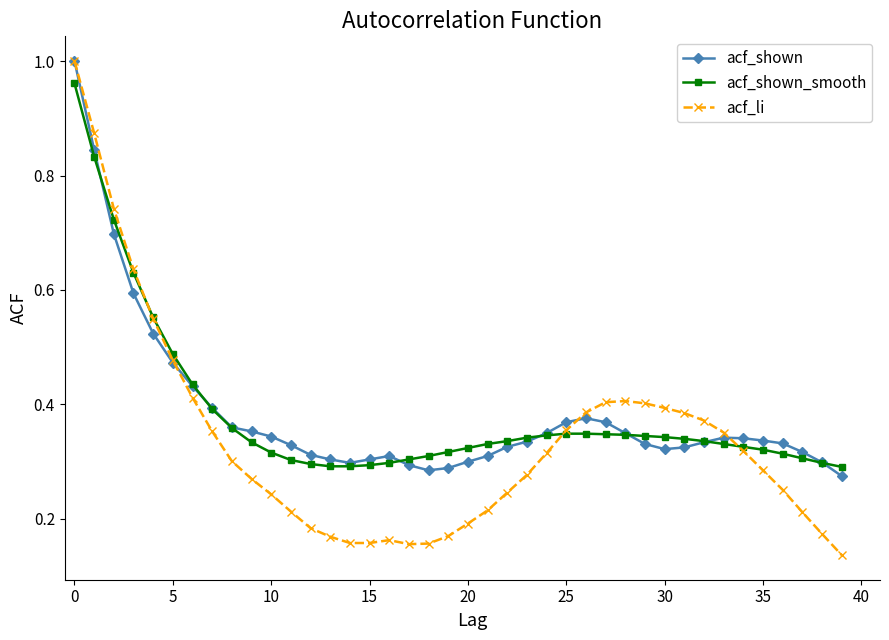

At how many categories does at least one series exceed 0?

40